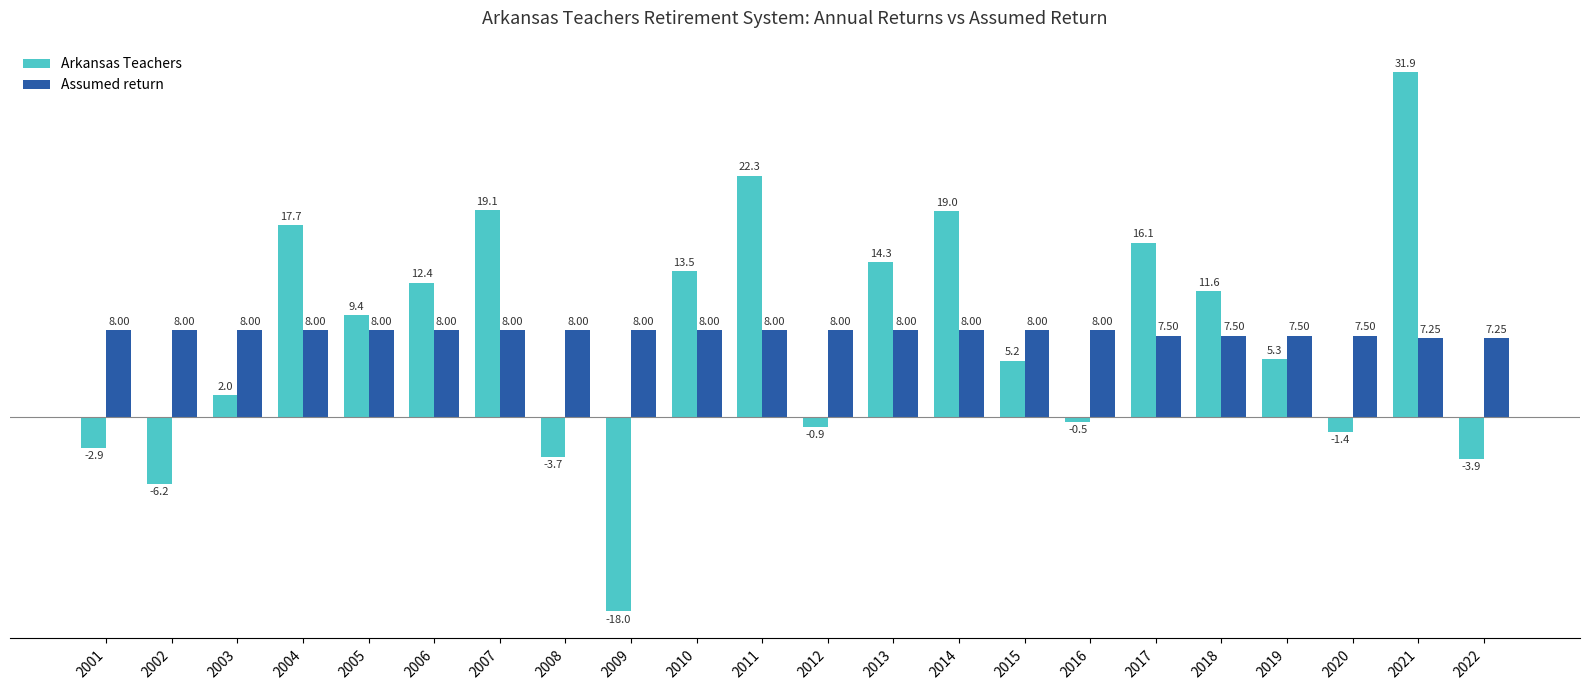

Is it true that Arkansas Teachers equals 26.4 at 2017?

False